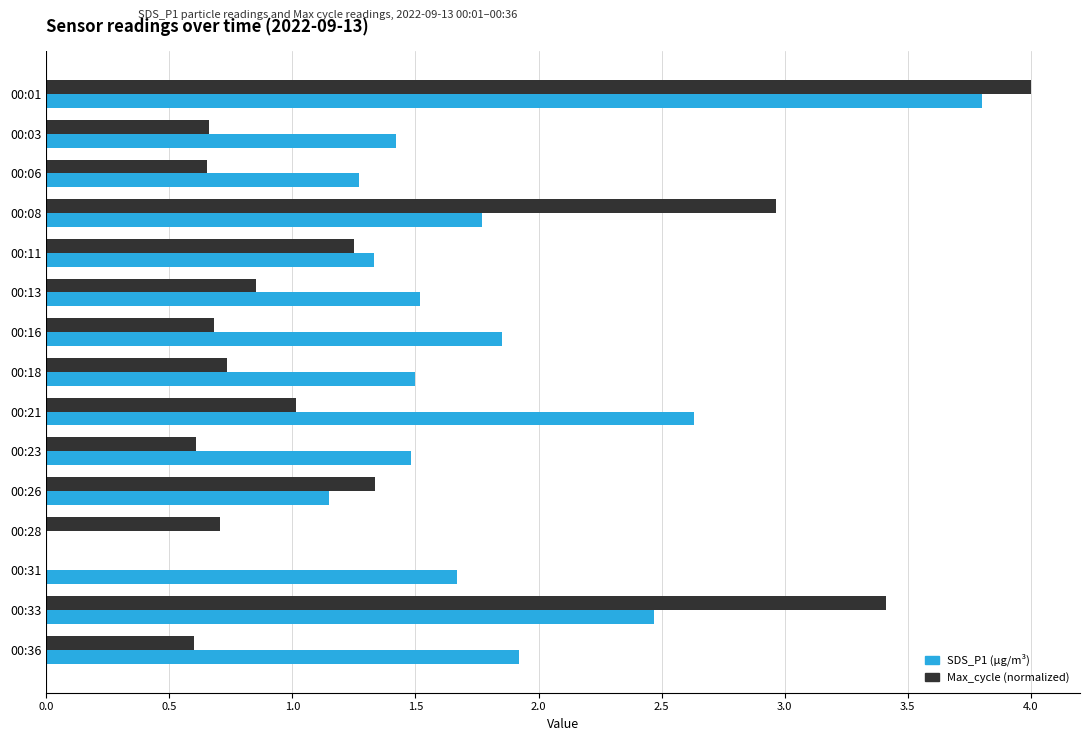

What is the maximum value shown in the chart?

4.0